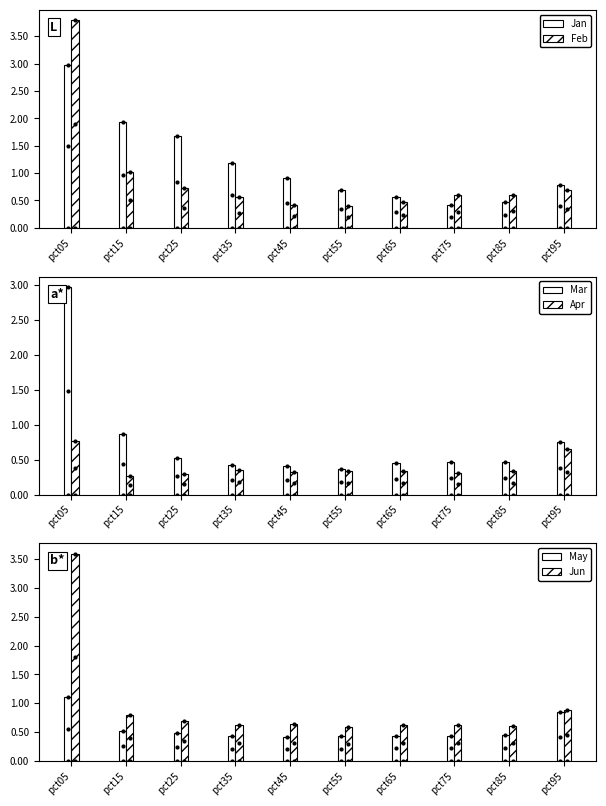

What are all the series names shown in the legend?

Jan, Feb, Mar, Apr, May, Jun